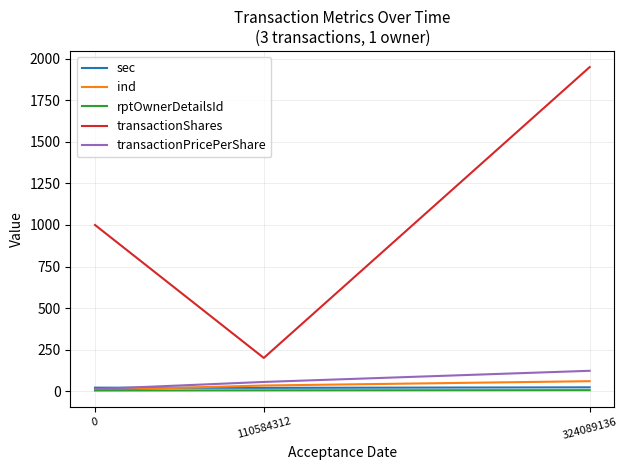

What are all the series names shown in the legend?

sec, ind, rptOwnerDetailsId, transactionShares, transactionPricePerShare